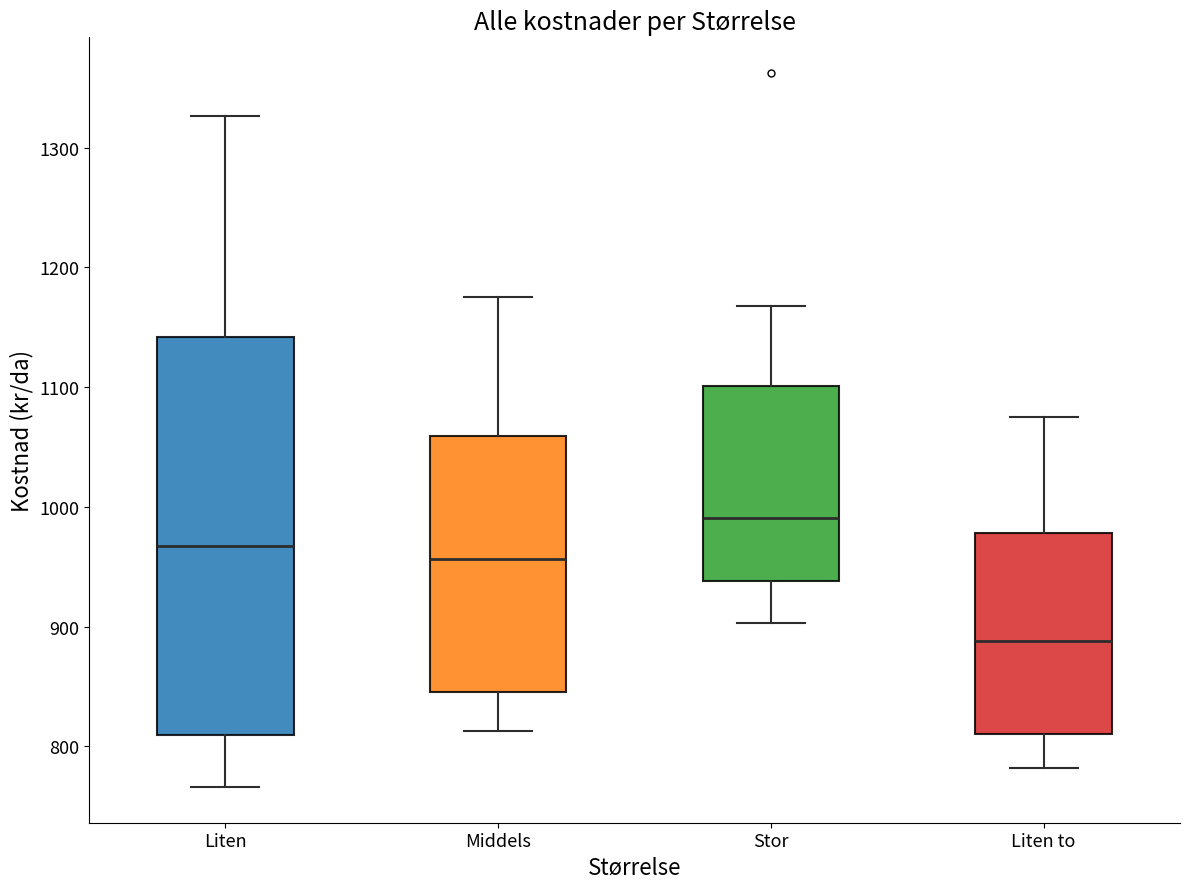

Comparing the boxes themselves (not the whiskers), which one is the tallest?

Liten